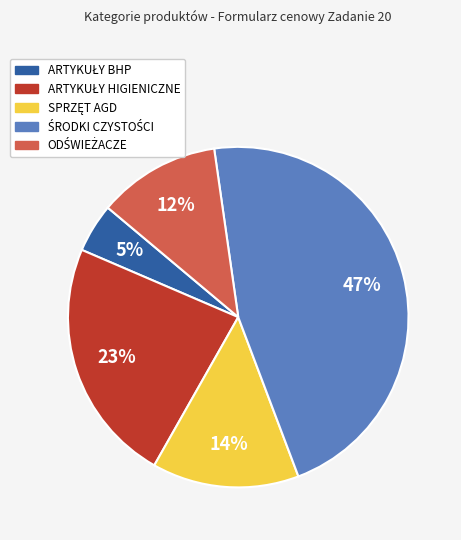

How many segments does this pie chart have?

5